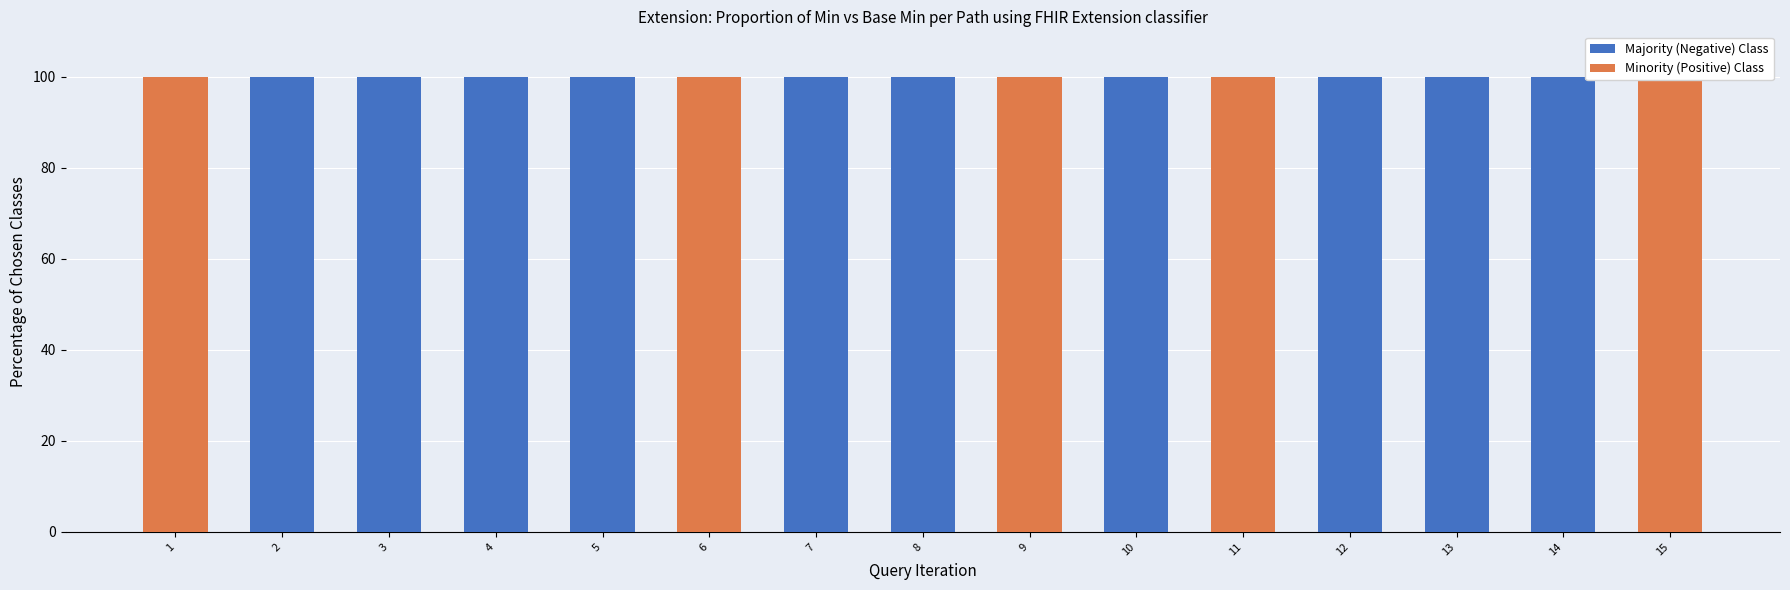

List the labels in order of Majority (Negative) Class value, largest first.

2, 3, 4, 5, 7, 8, 10, 12, 13, 14, 1, 6, 9, 11, 15